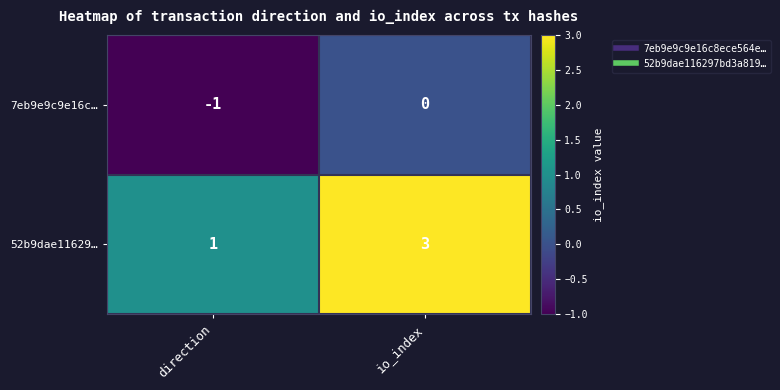

Count the number of categories in the chart.

2